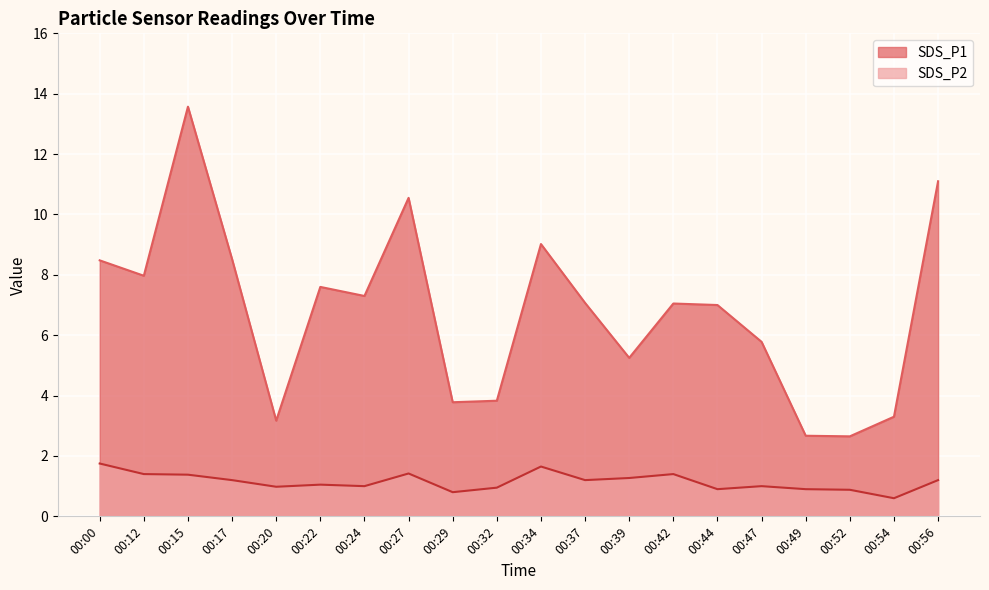

At which category does SDS_P1 reach its first local peak?

00:15